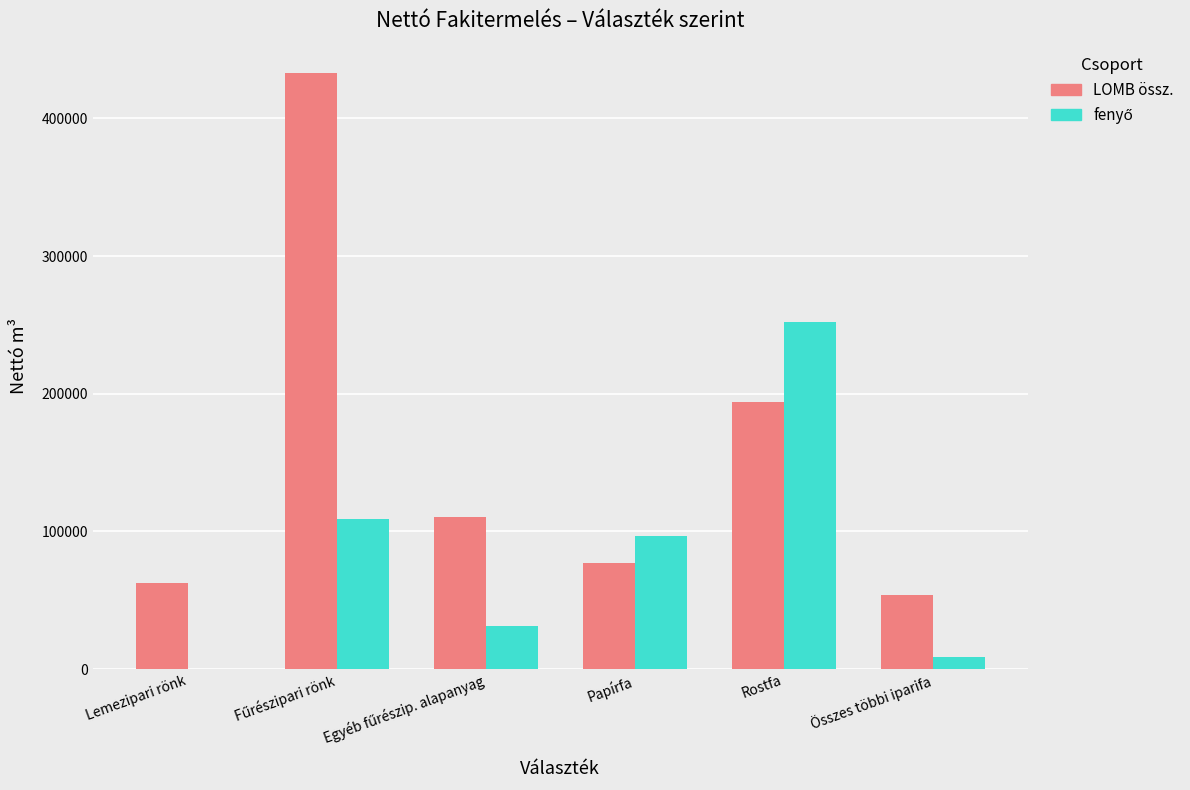

True or false: LOMB össz. has a value of 193874.0 at Rostfa.

True